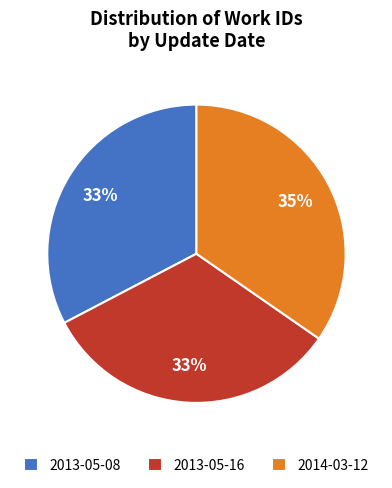

Is 2013-05-16 the majority of the pie?

No